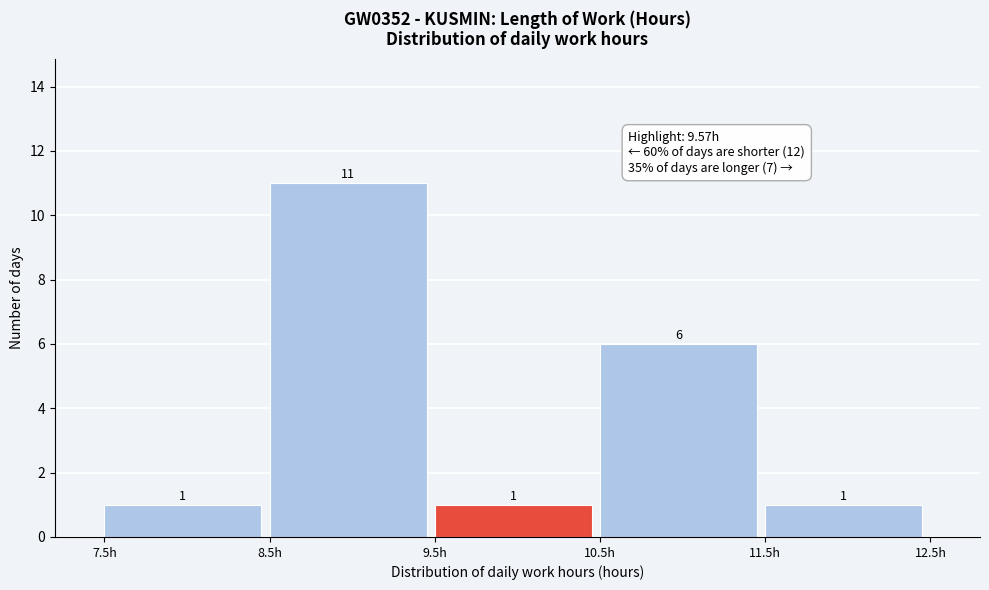

Reading left to right, transcribe this chart: for each bar, give the range it covers on the x-axis and its height.

7.5 to 8.5: 1
8.5 to 9.5: 11
9.5 to 10.5: 1
10.5 to 11.5: 6
11.5 to 12.5: 1